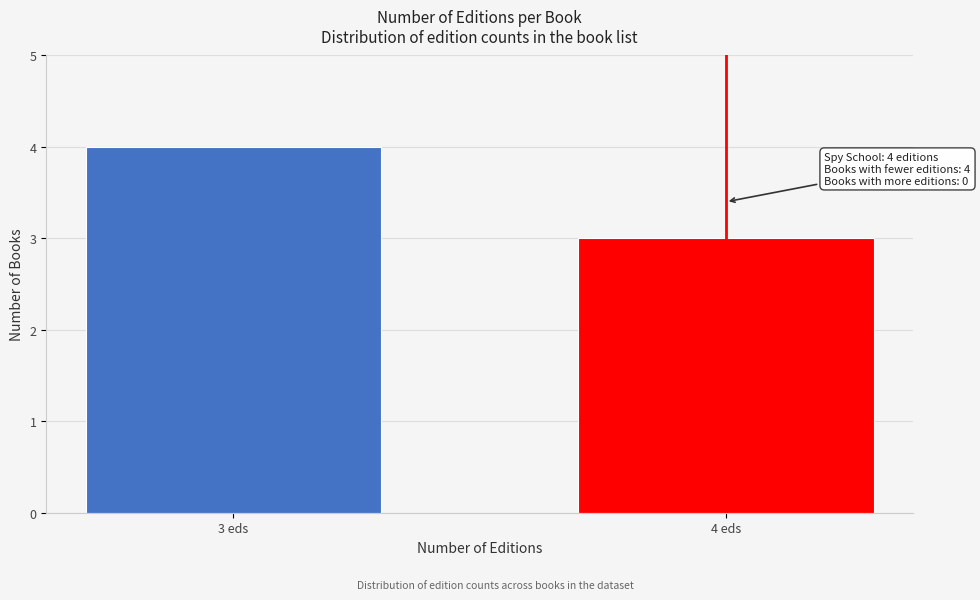

Reading left to right, extract all data points from this chart.

4	3